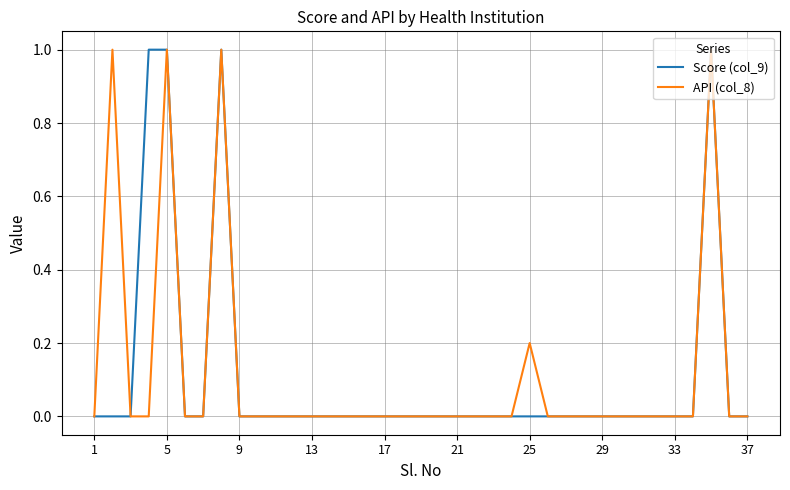

True or false: API (col_8) has more than 0 points higher than both neighbors.

True